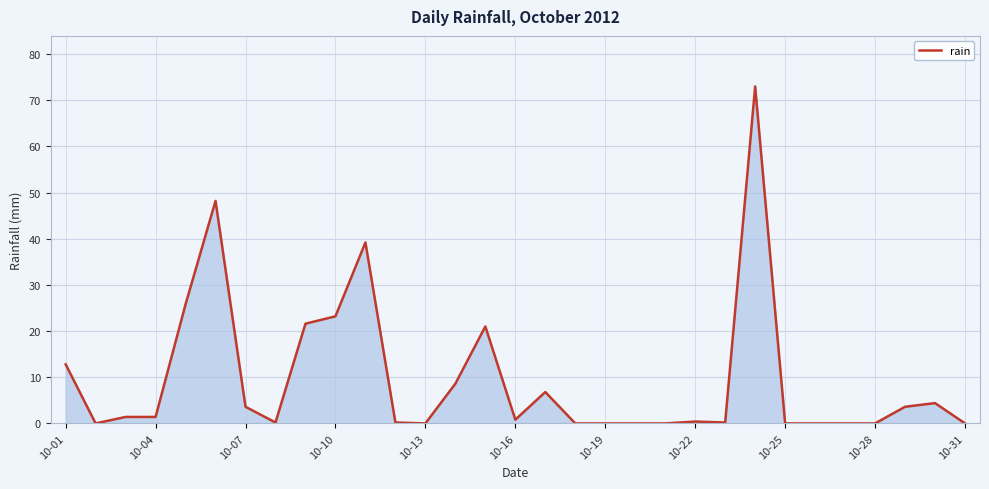

What is the difference between the maximum and minimum values?

73.0